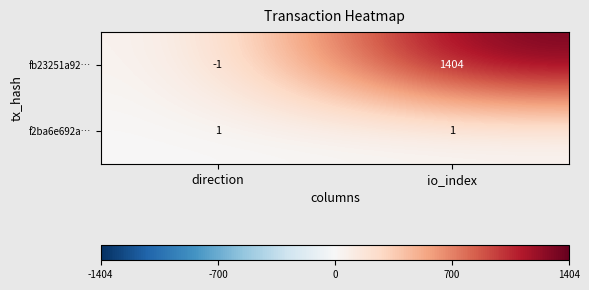

How many distinct data groups are displayed?

2